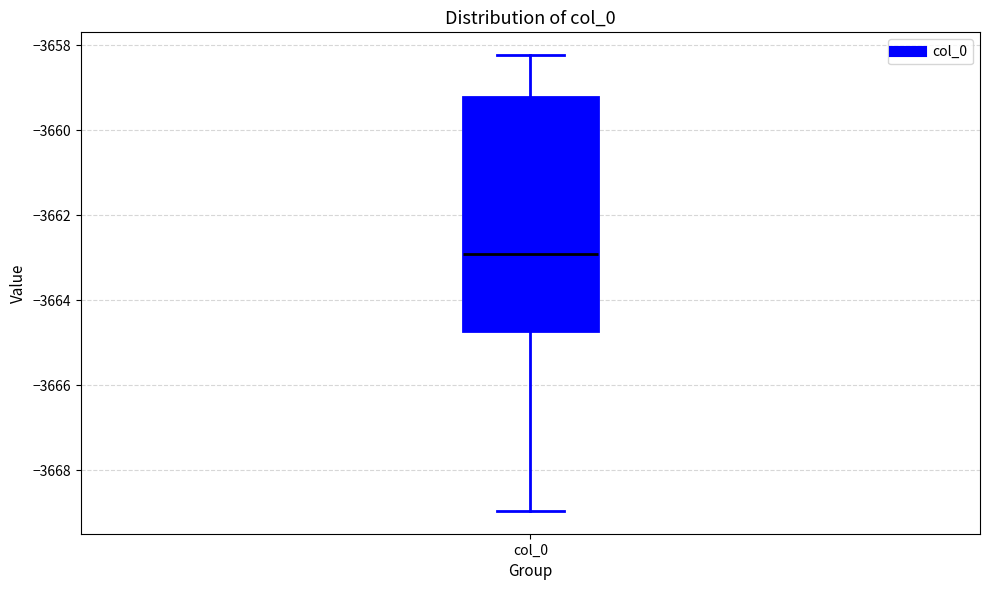

Where is the upper edge of the box for col_0 on the y-axis? The values are not printed on the chart, so give them approximately, as read against the axis.

-3659.2